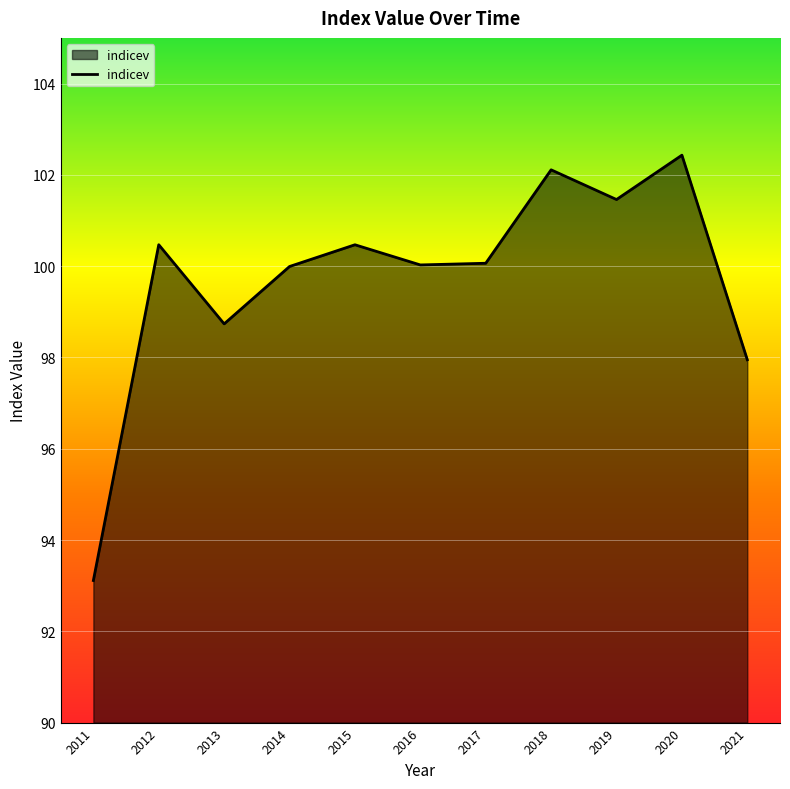

Between 2020 and 2015, which is larger?

2020